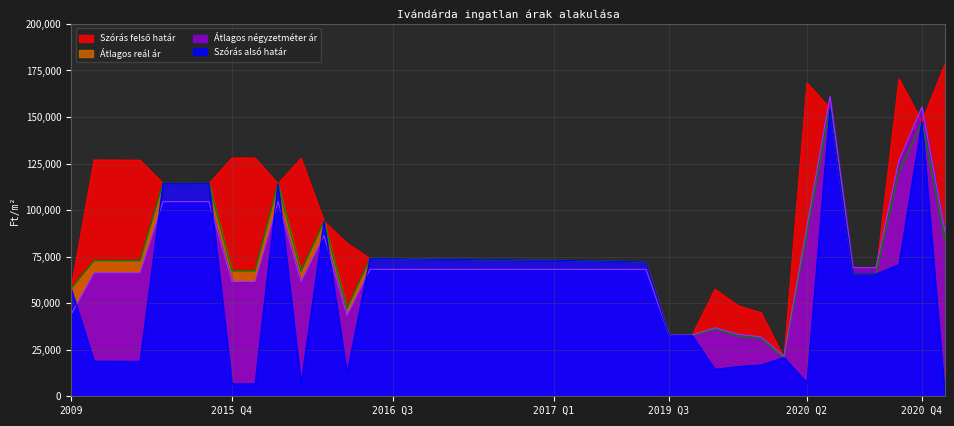

Between 2017-04 and 2017-07, which series saw the biggest shift?

Átlagos reál ár